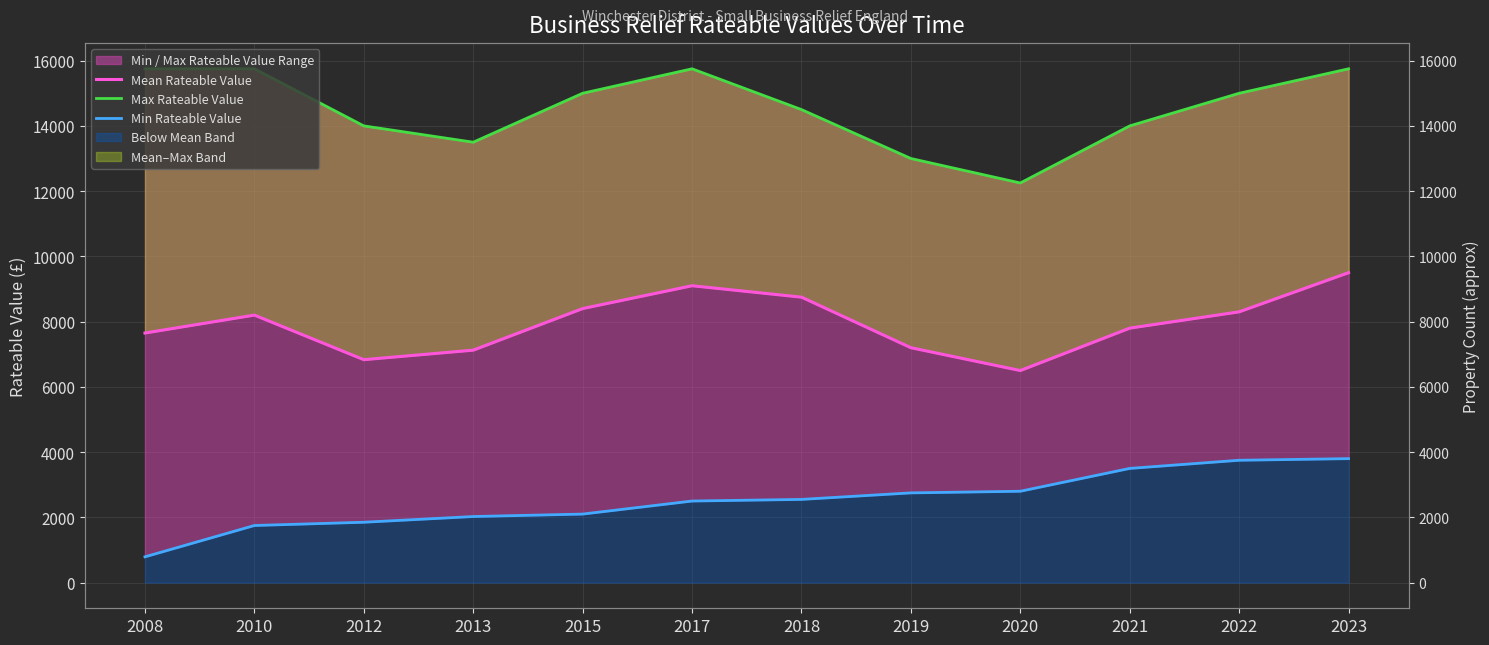

Reading left to right, transcribe all the data shown in this chart.

Mean Rateable Value: 2008=7650	2010=8200	2012=6833	2013=7125	2015=8400	2017=9100	2018=8750	2019=7200	2020=6500	2021=7800	2022=8300	2023=9500
Max Rateable Value: 2008=15750	2010=15750	2012=14000	2013=13500	2015=15000	2017=15750	2018=14500	2019=13000	2020=12250	2021=14000	2022=15000	2023=15750
Min Rateable Value: 2008=790	2010=1750	2012=1850	2013=2025	2015=2100	2017=2500	2018=2550	2019=2750	2020=2800	2021=3500	2022=3750	2023=3800